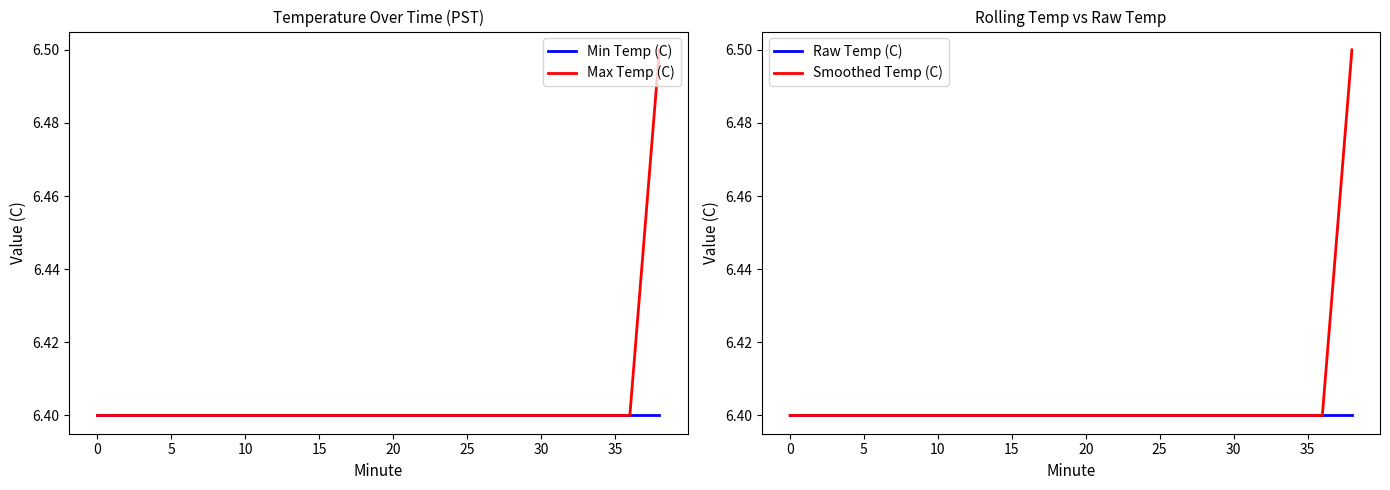

The value of Min Temp (C) at 30 is 10.6. True or false?

False